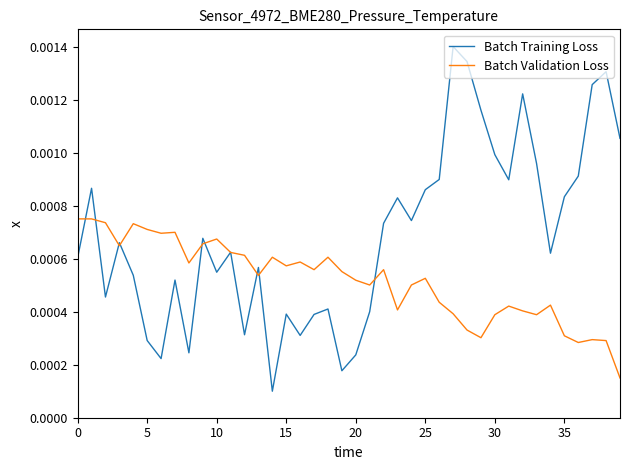

List the series in order of their overall mean, highest first.

Batch Training Loss, Batch Validation Loss